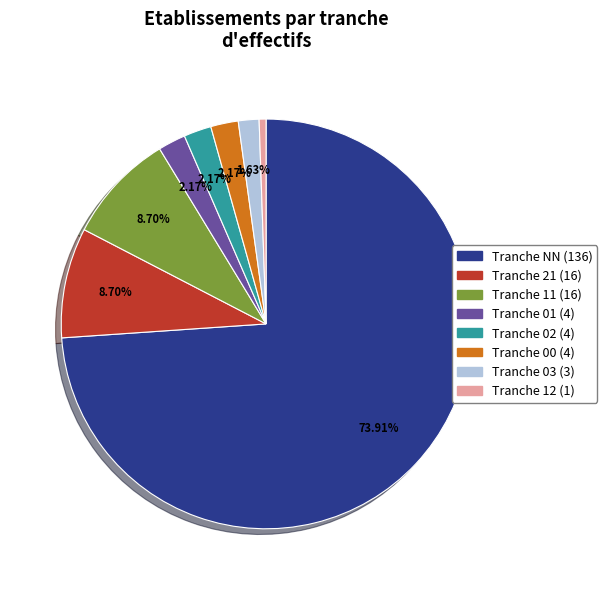

Is there any slice that represents more than half of the pie?

Yes